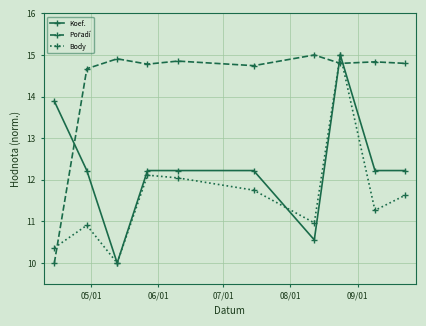

How many interior local peaks does the Body series have?

3